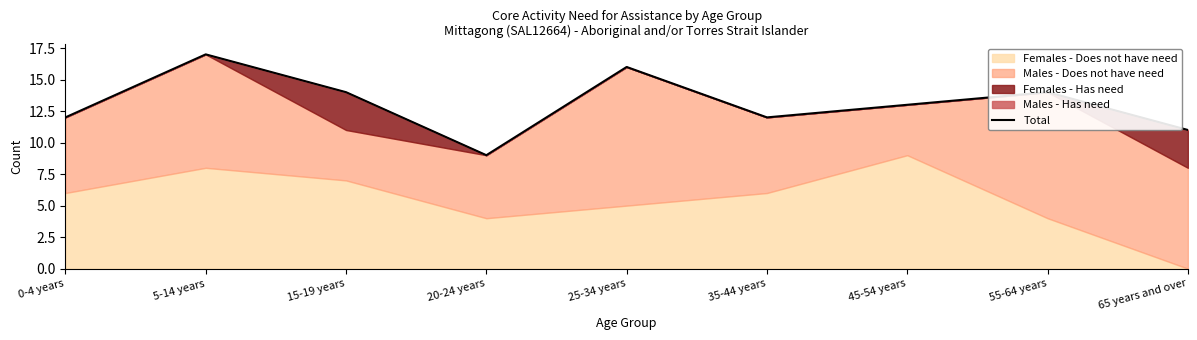

List the labels in order of value, largest first.

5-14 years, 25-34 years, 15-19 years, 55-64 years, 45-54 years, 0-4 years, 35-44 years, 65 years and over, 20-24 years